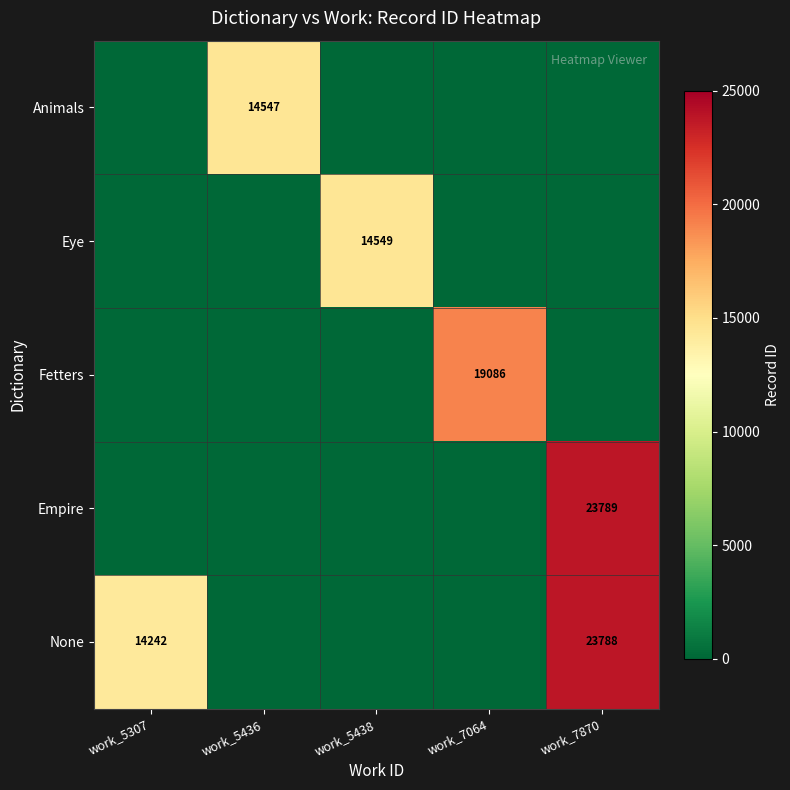

At how many categories does at least one series exceed 12349?

5